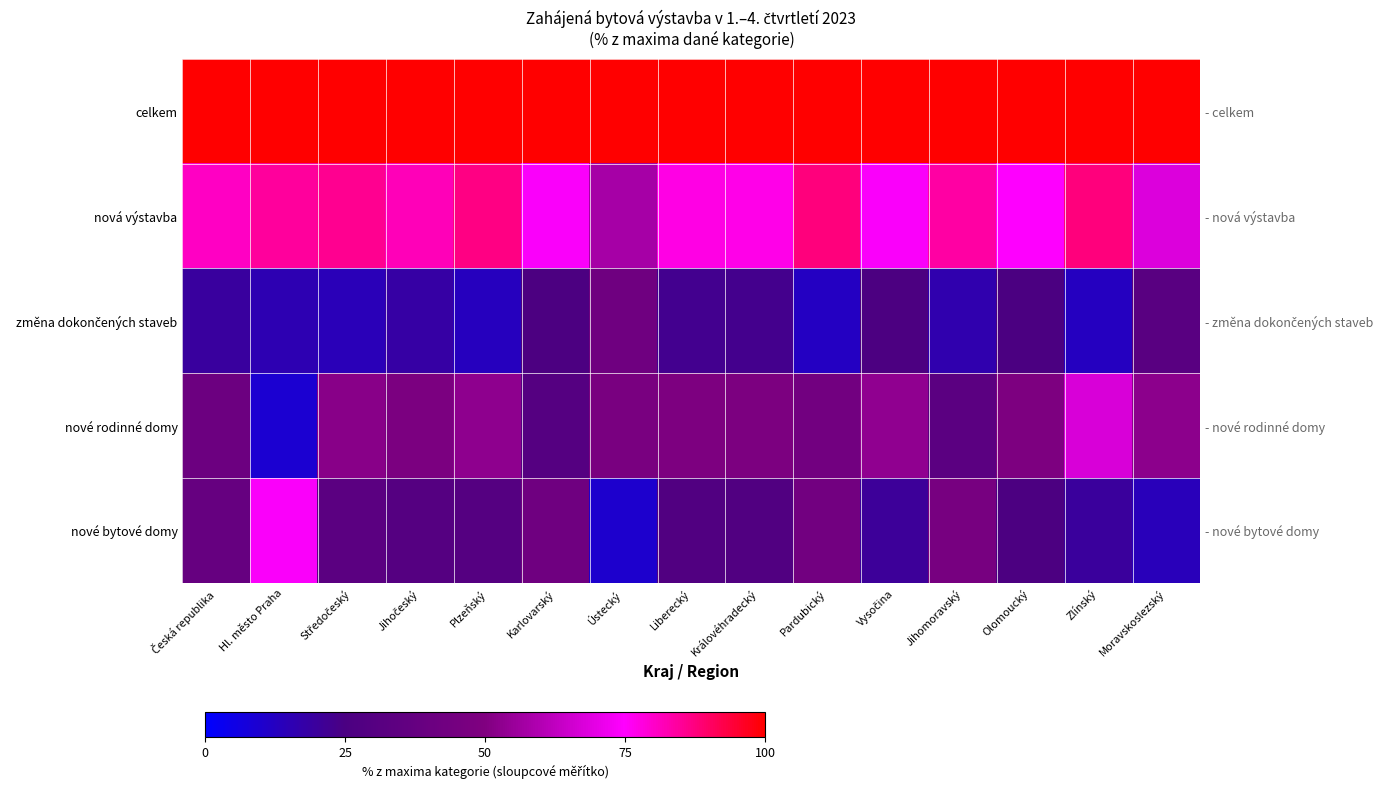

What is the sum of all nová výstavba values?

1183.1